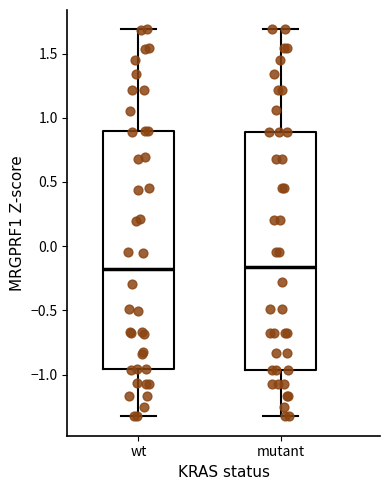

Reading left to right, transcribe this box plot: for each box, give where its median line is, the range the box spans, and where its two whiskers end, as read against the y-axis. The values are not printed on the chart, so give them approximately, as read against the axis.

wt: median -0.15, box -0.95 to 0.90, whiskers -1.35 to 1.70
mutant: median -0.15, box -0.95 to 0.90, whiskers -1.30 to 1.70